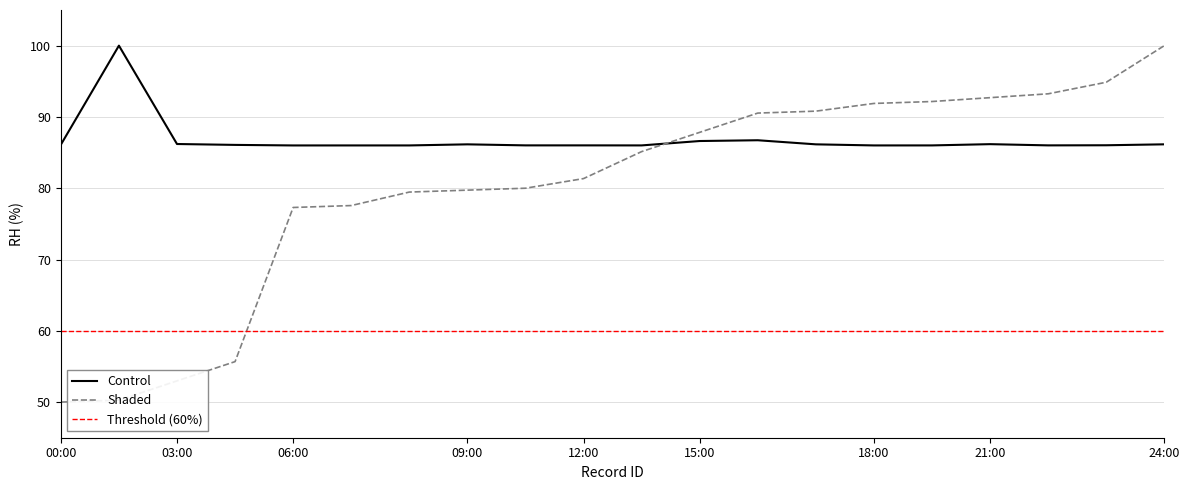

What is the lowest value of the Control series?

86.0